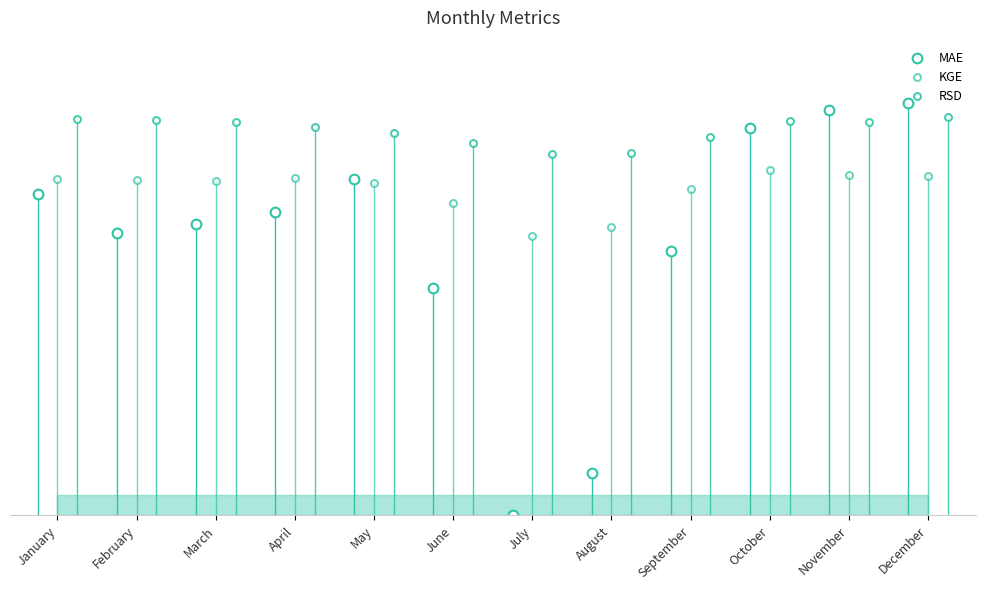

The KGE series shows 0.8 at December. True or false?

True